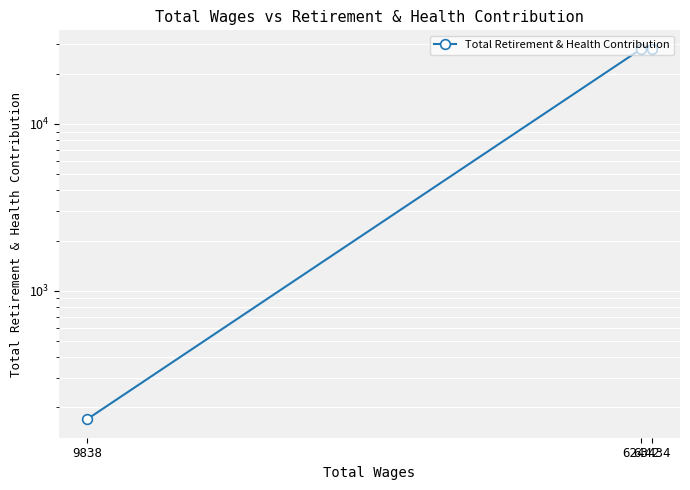

Reading right to left, what are all the values shown in this chart?

9838=170	62442=28160	63434=28161